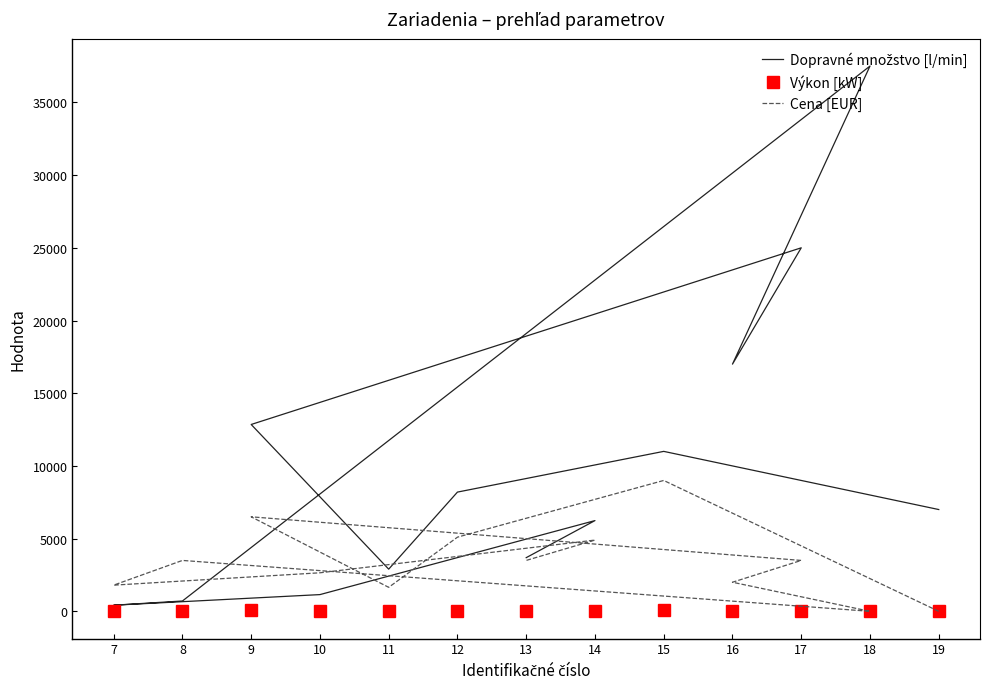

How many data points in Dopravné množstvo [l/min] are less than 7000?

6